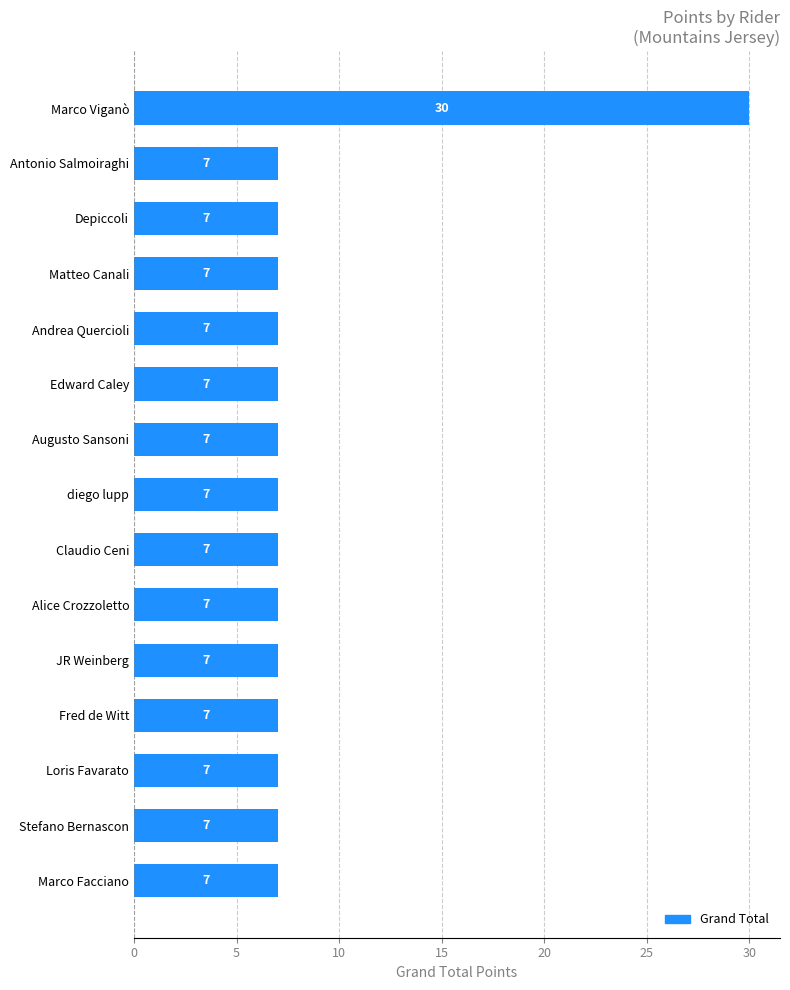

Which category has the highest value across all series?

Marco Viganò